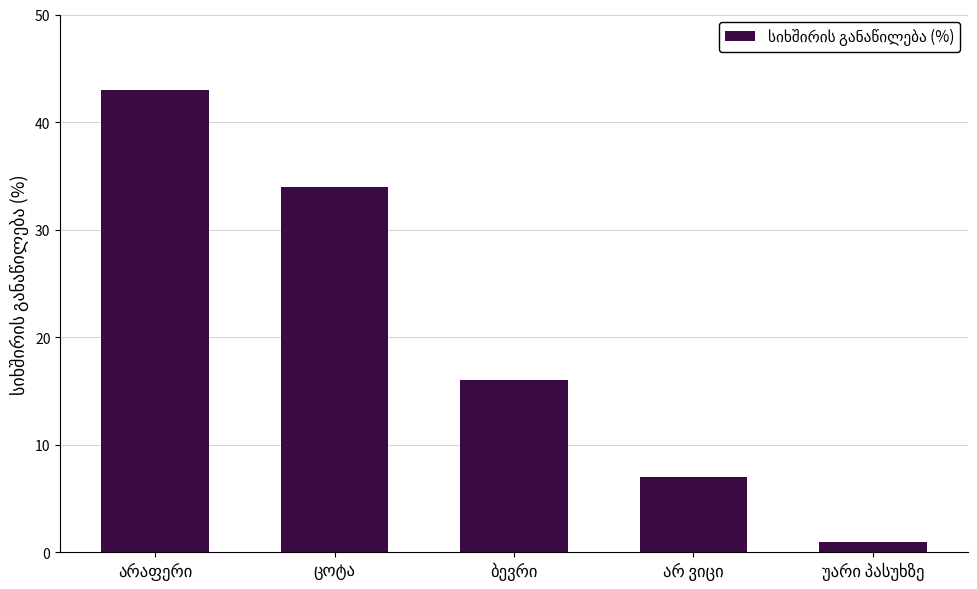

What is the average value?

20